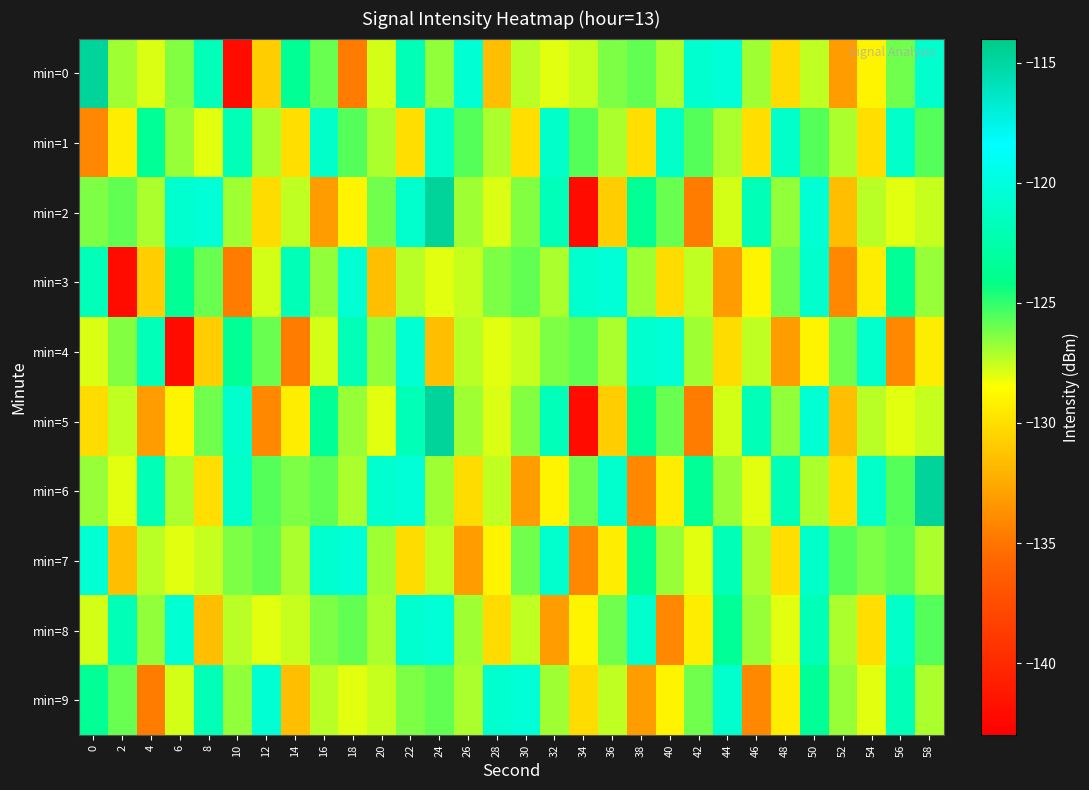

What is the total value across all series at 40?

-1269.6